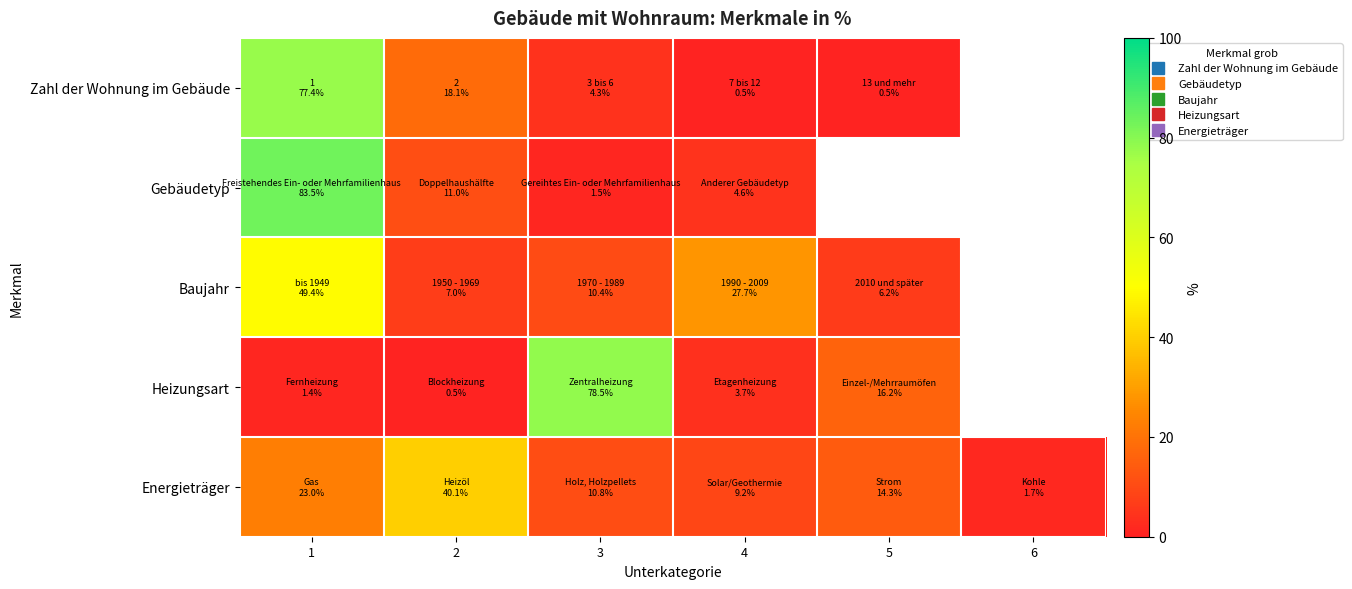

At which category is the sum across all series the highest?

1